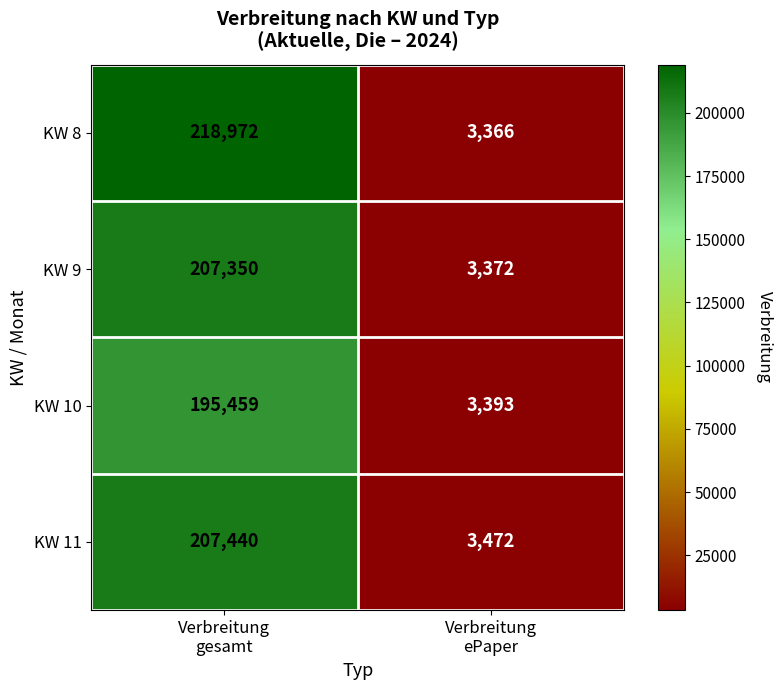

Which series has the largest total across all categories?

KW 8